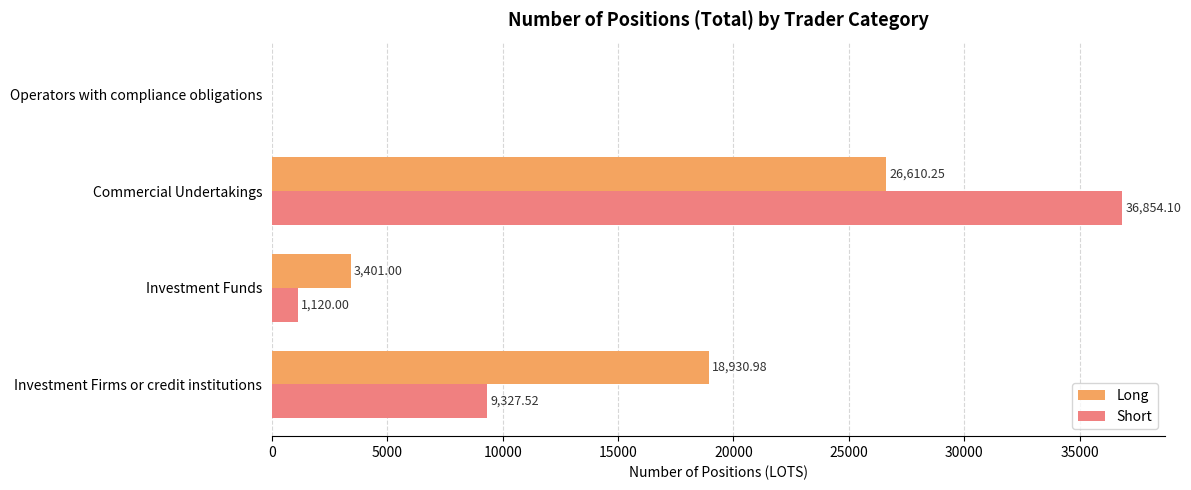

Which series has the largest total across all categories?

Long